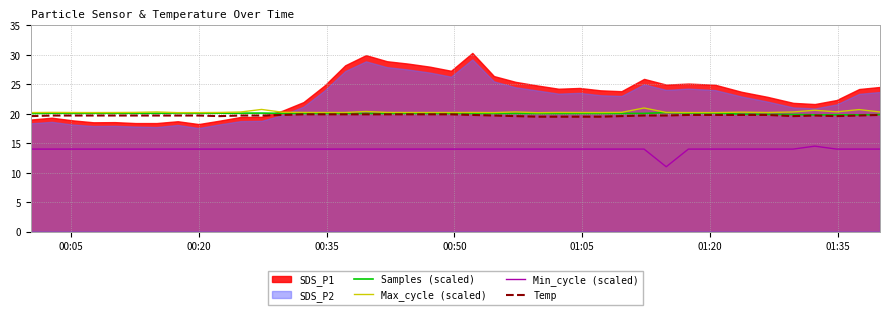

True or false: Min_cycle (scaled) and Temp intersect in this chart.

False